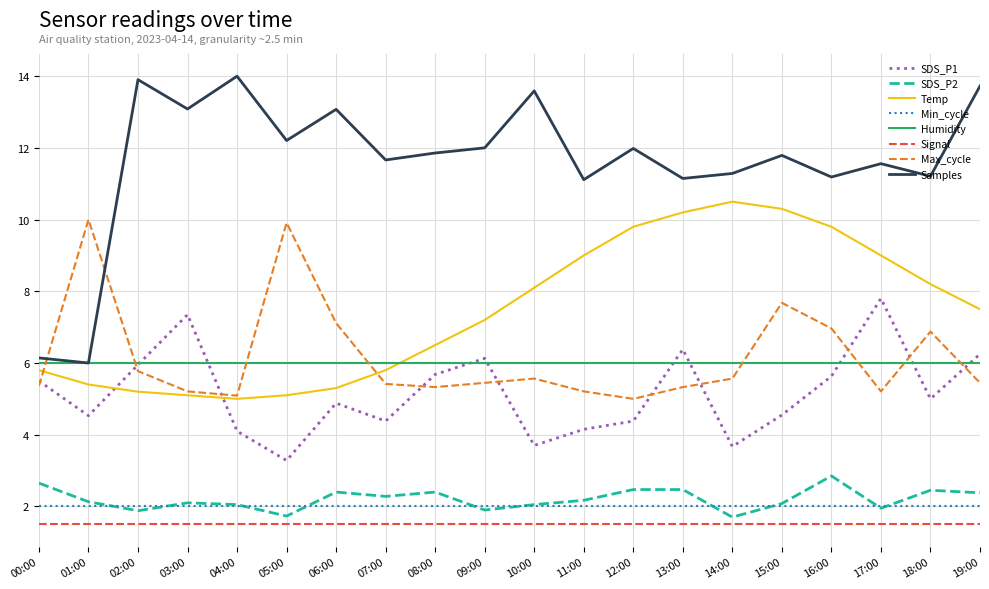

Does the chart have visible grid lines?

Yes